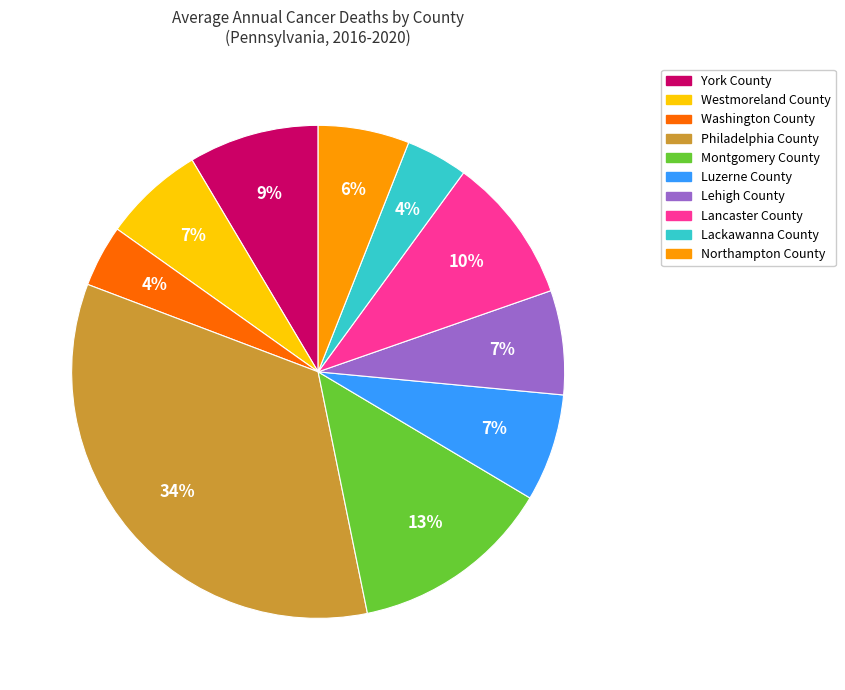

Is there any slice that represents more than half of the pie?

No